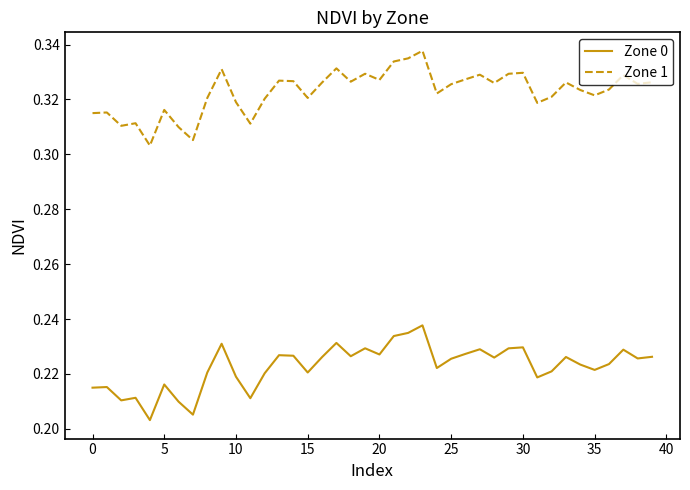

Which series has the widest spread of values?

Zone 0